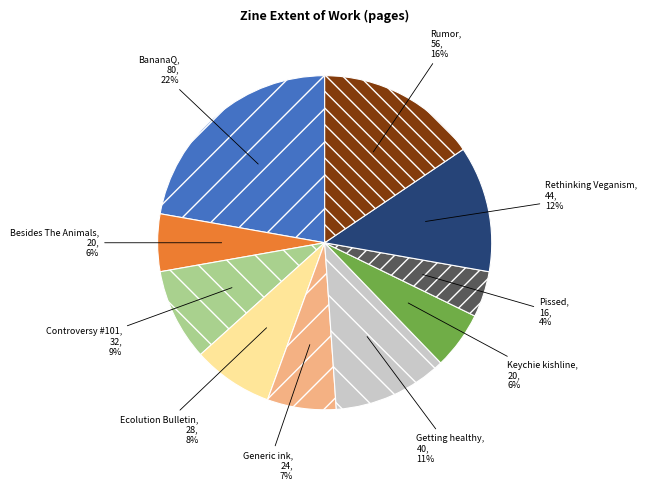

To the nearest percent, what is the combined percentage of Besides The Animals and BananaQ?

28%